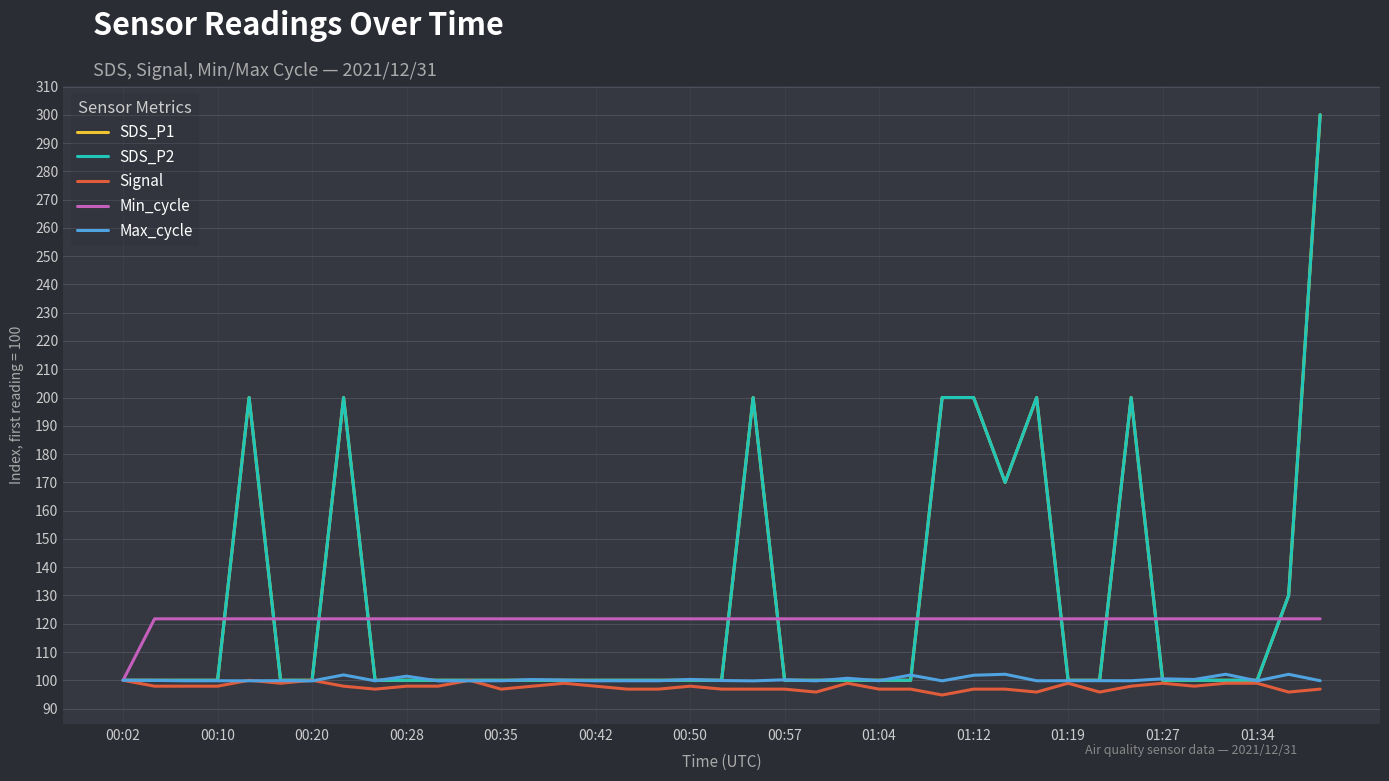

What is the smallest value displayed?

94.8